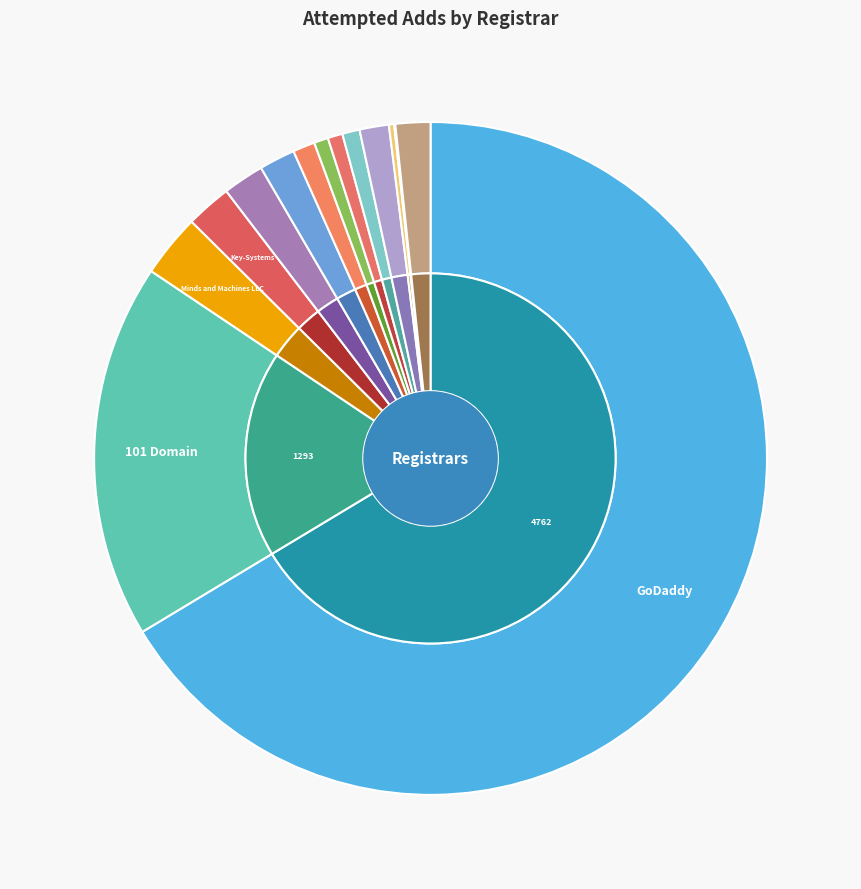

Which category has the biggest portion of the pie?

GoDaddy